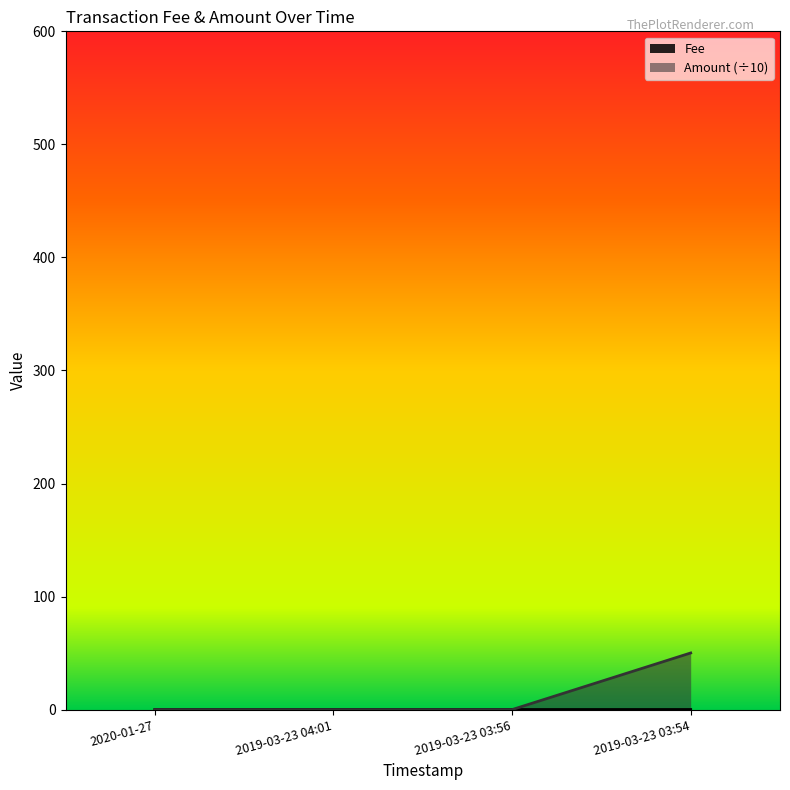

What is the label of the 4th point from the left?

2019-03-23 03:54